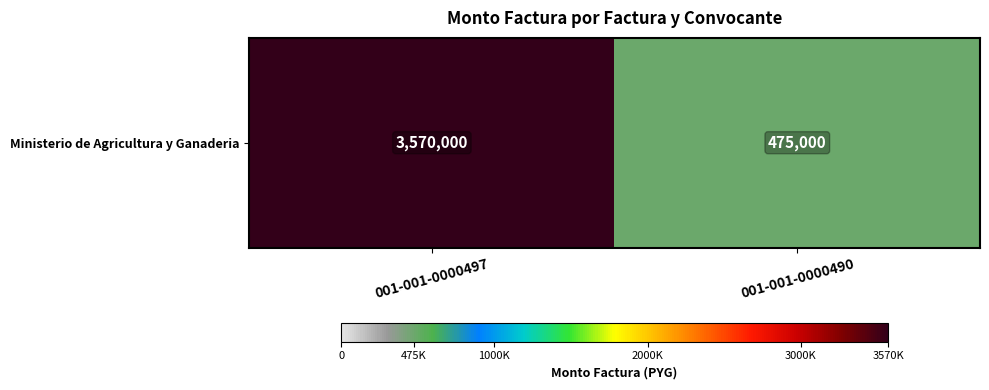

Reading left to right, what are all the values shown in this chart?

3570000	475000